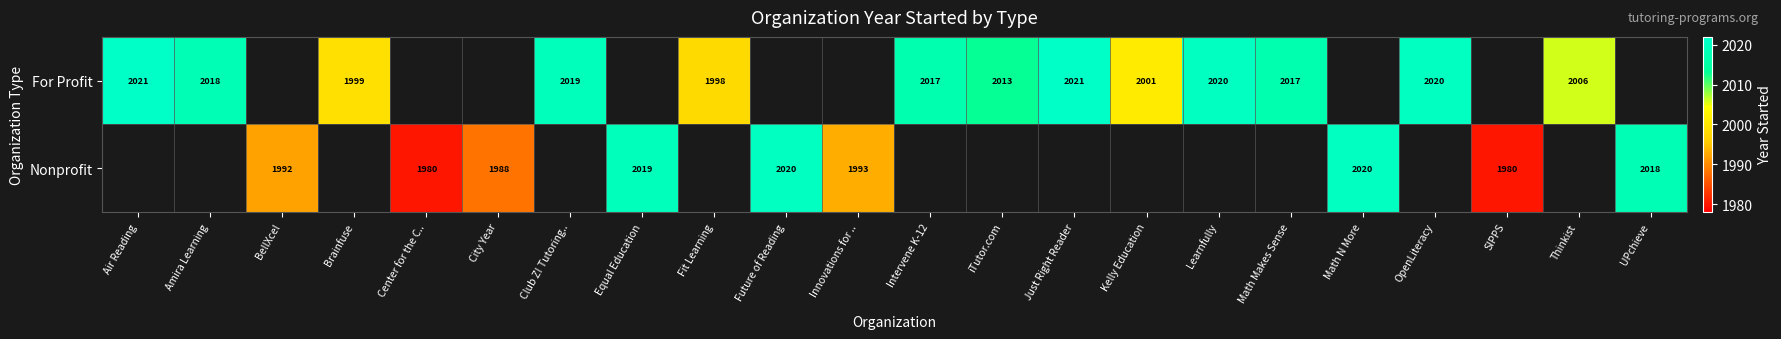

Is the value of Nonprofit at Math N More greater than the value of For Profit at Air Reading?

No